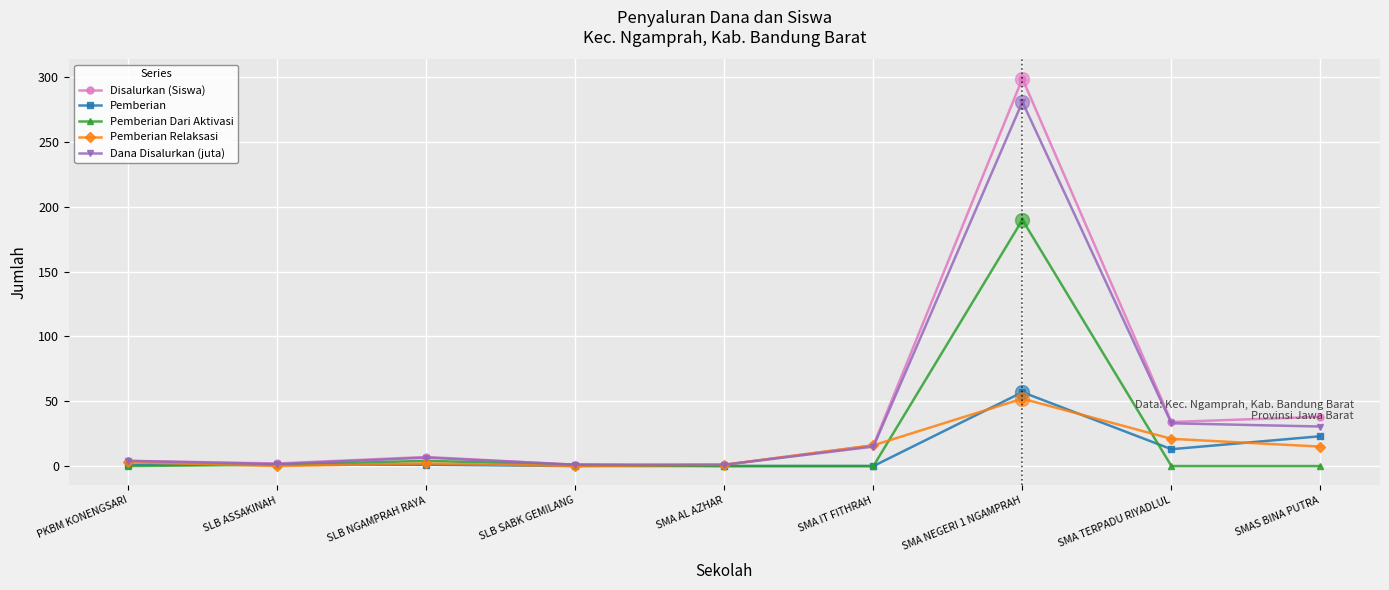

What is the difference between the Pemberian values at SMAS BINA PUTRA and SMA NEGERI 1 NGAMPRAH?

34.0